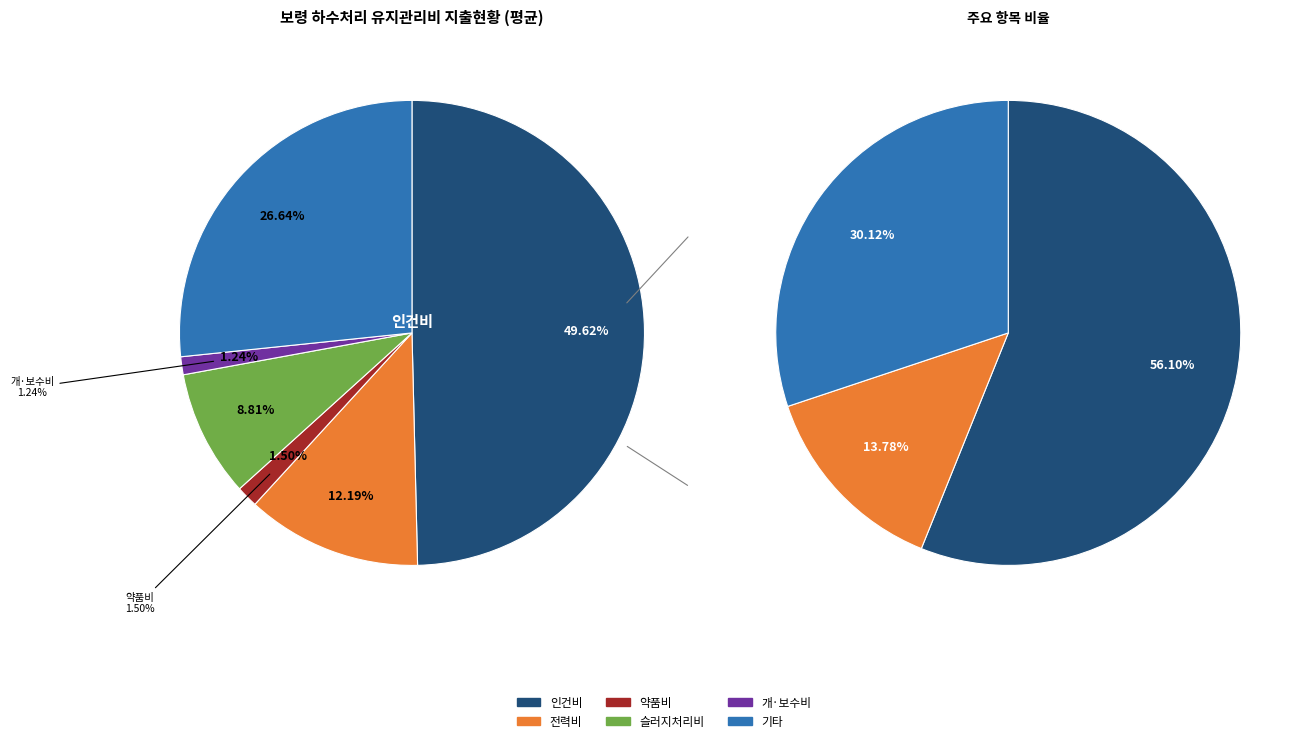

To the nearest percent, what portion does 인건비 represent?

50%